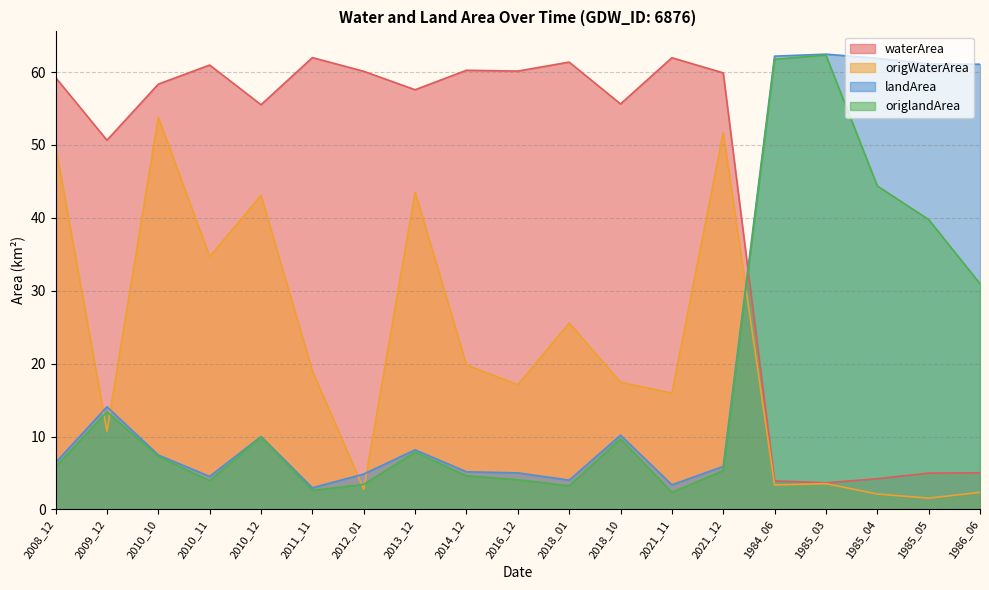

How many categories are shown in the chart?

19